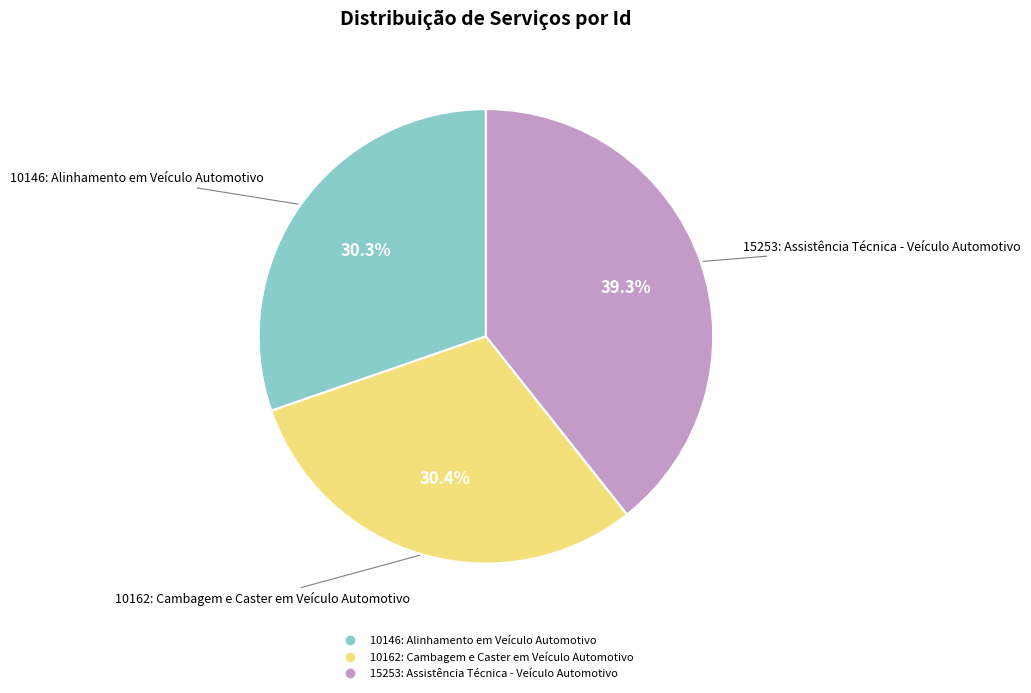

Which slice is the largest?

15253: Assistência Técnica - Veículo Automotivo